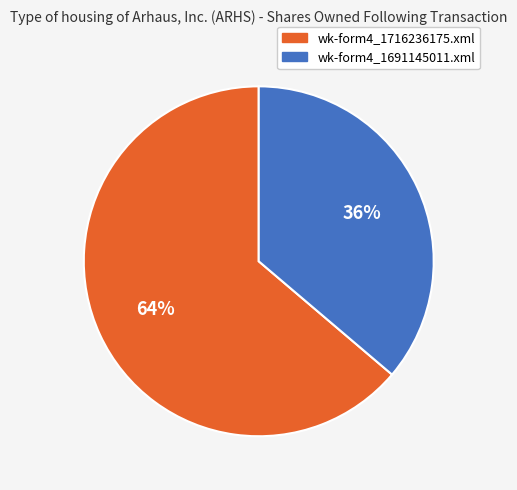

Count the number of slices in the pie.

2